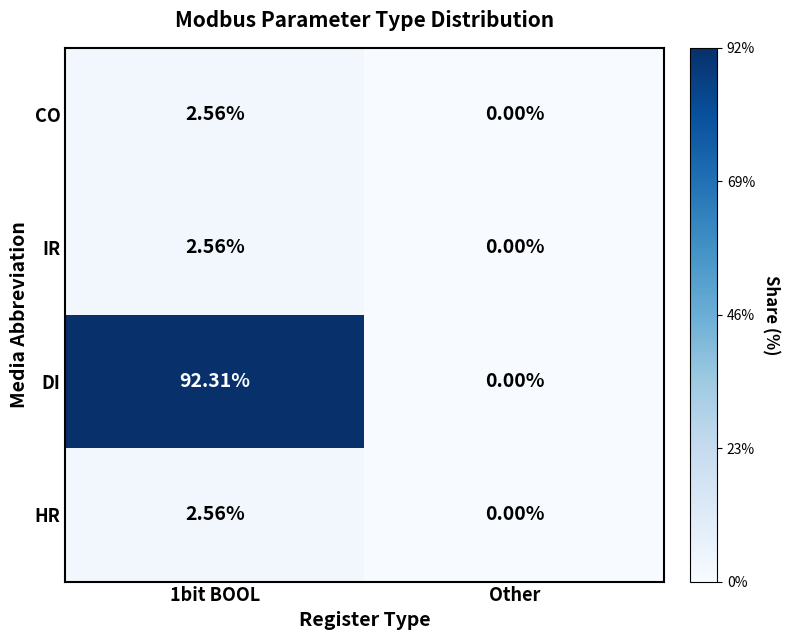

Which series has the widest spread of values?

DI